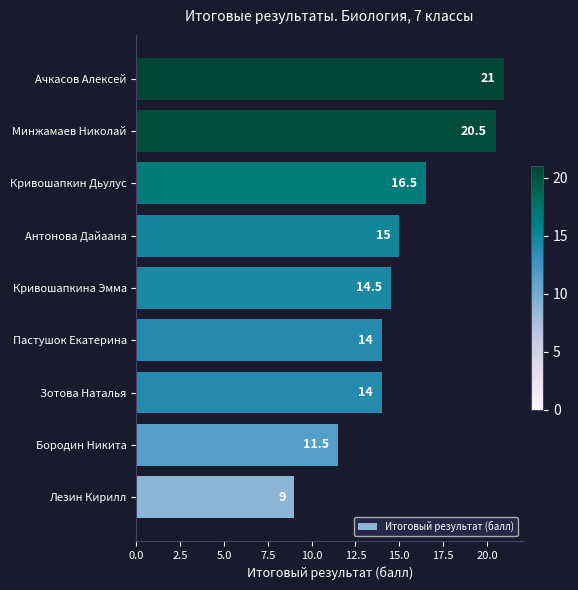

What is the difference between the maximum and minimum values?

12.0